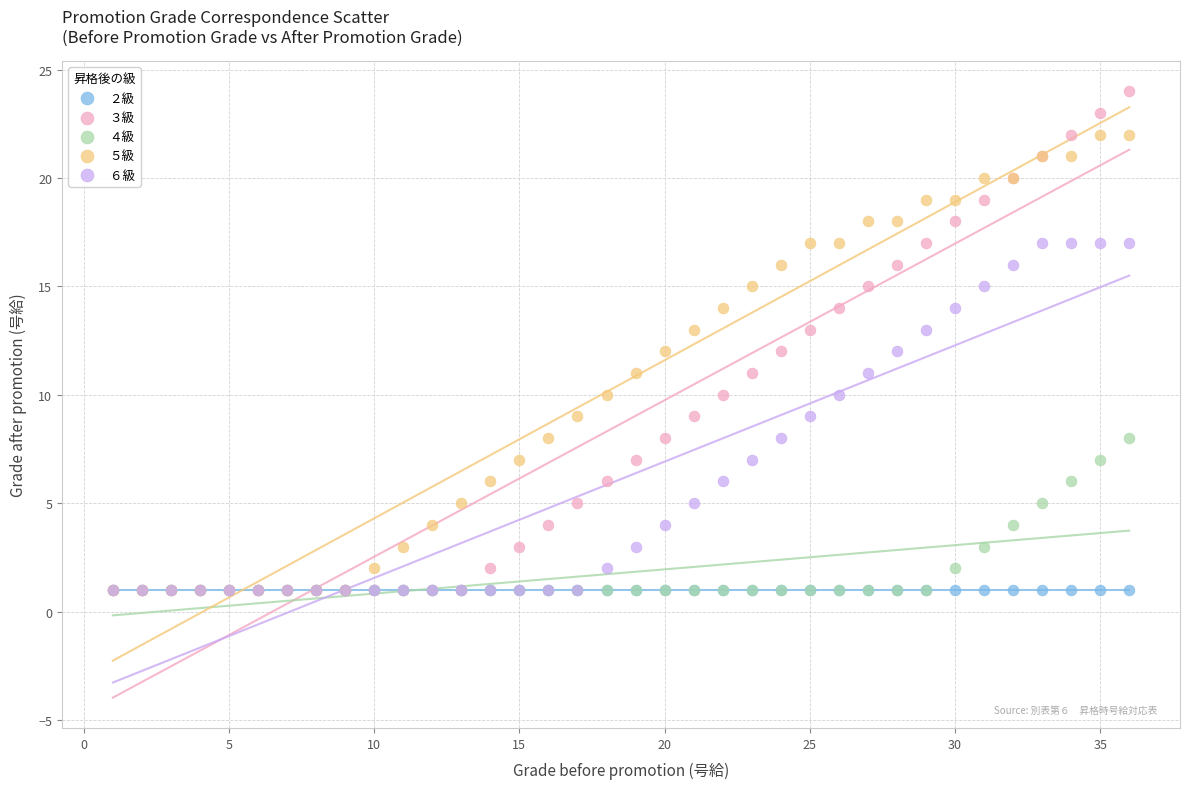

Which series contains the highest Y value?

３級